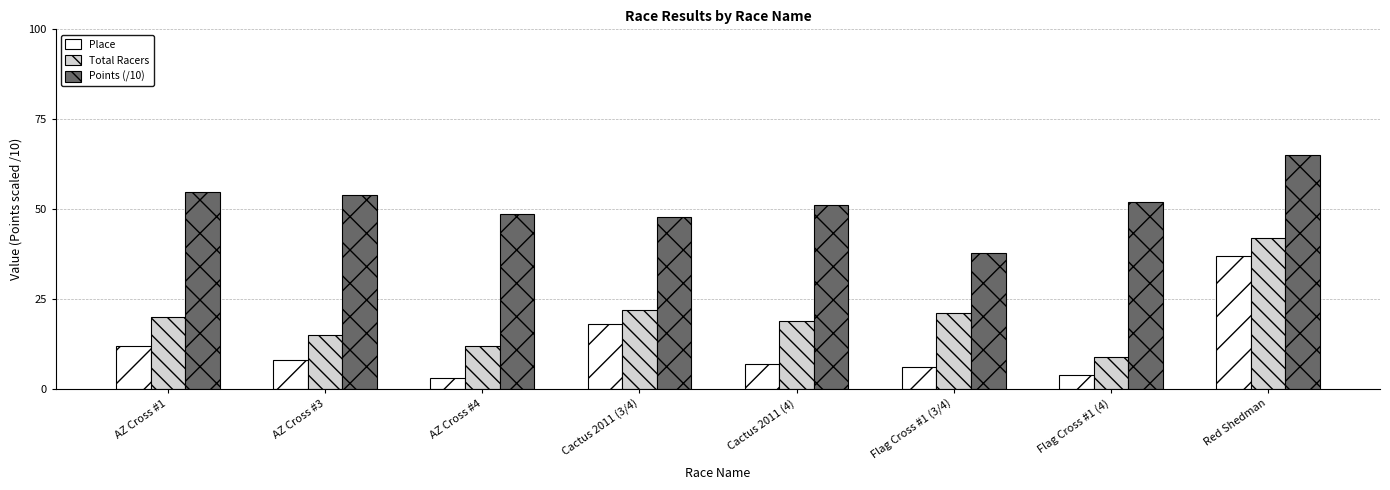

Which series has the largest range (max minus min)?

Place